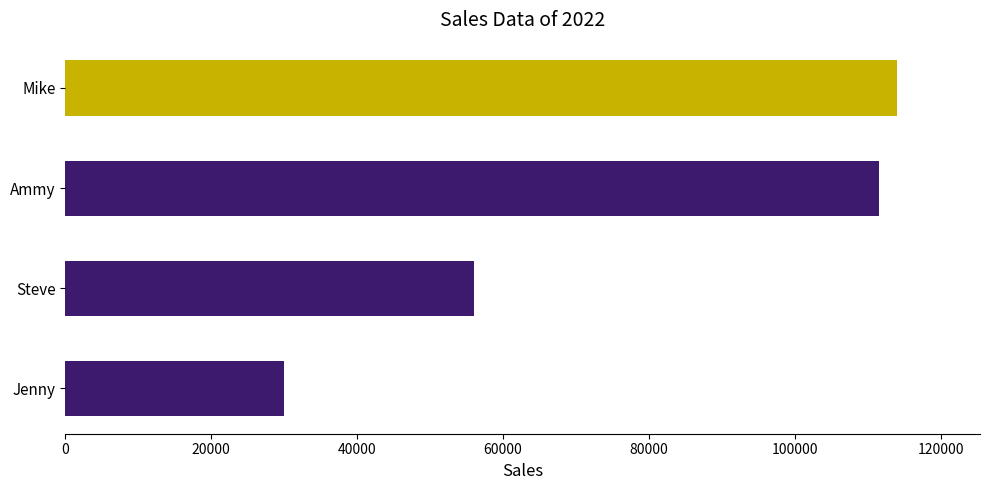

Count the number of data series in this chart.

1